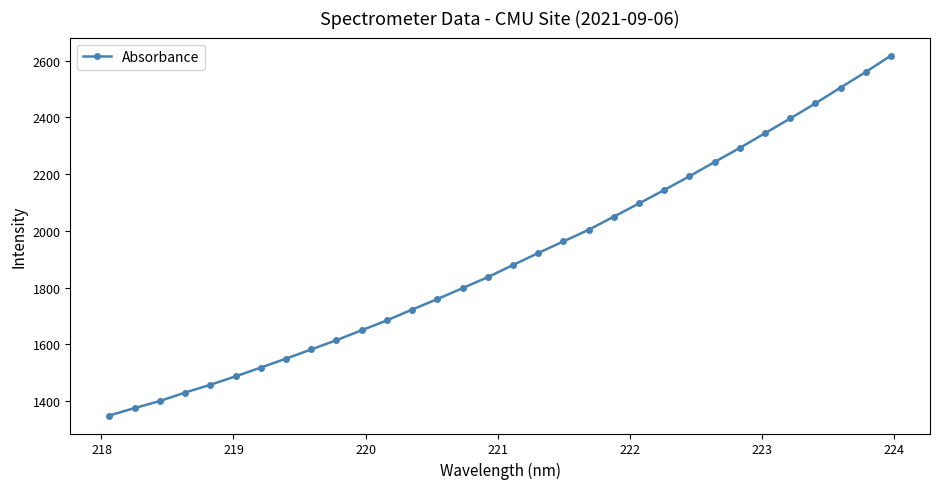

What is the value of the 21st point from the left?

2050.0